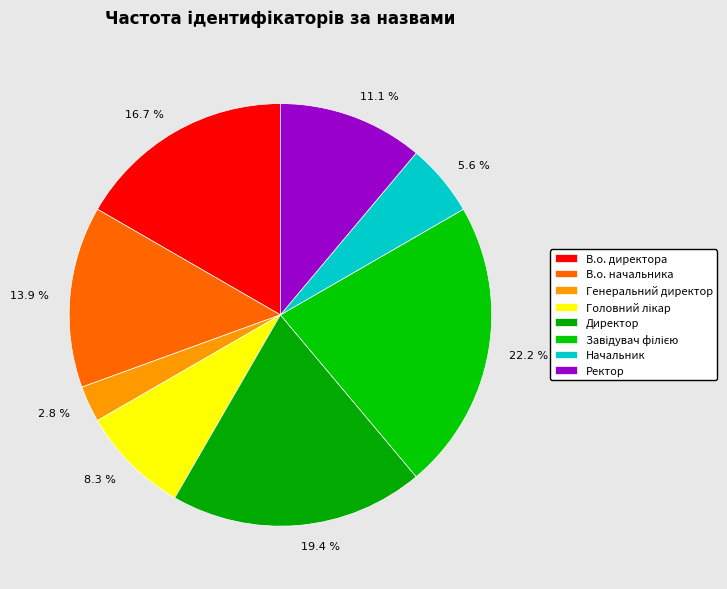

Is there a majority slice in this chart?

No